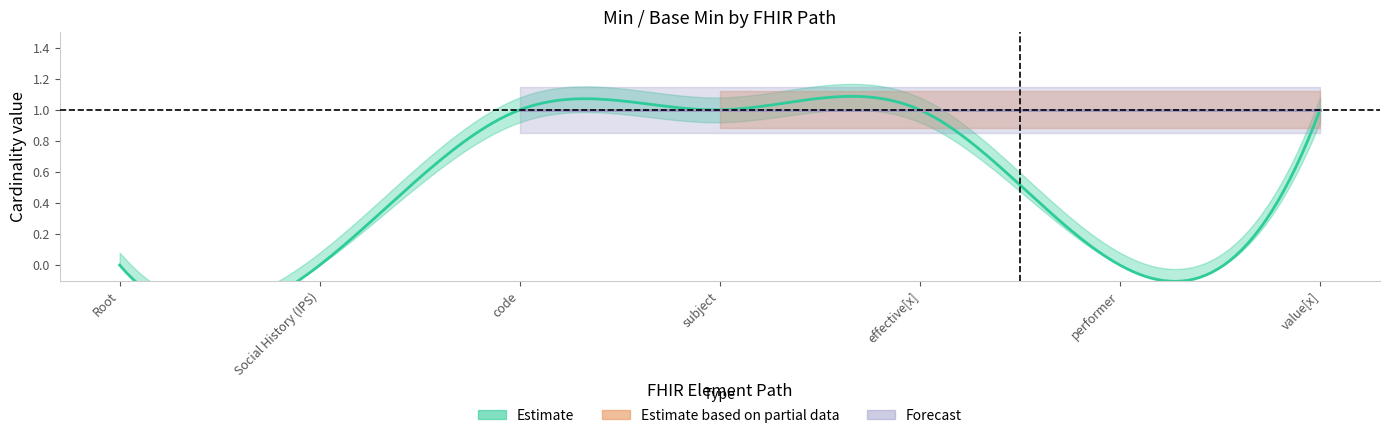

True or false: base_min and min_vals cross at least once.

False